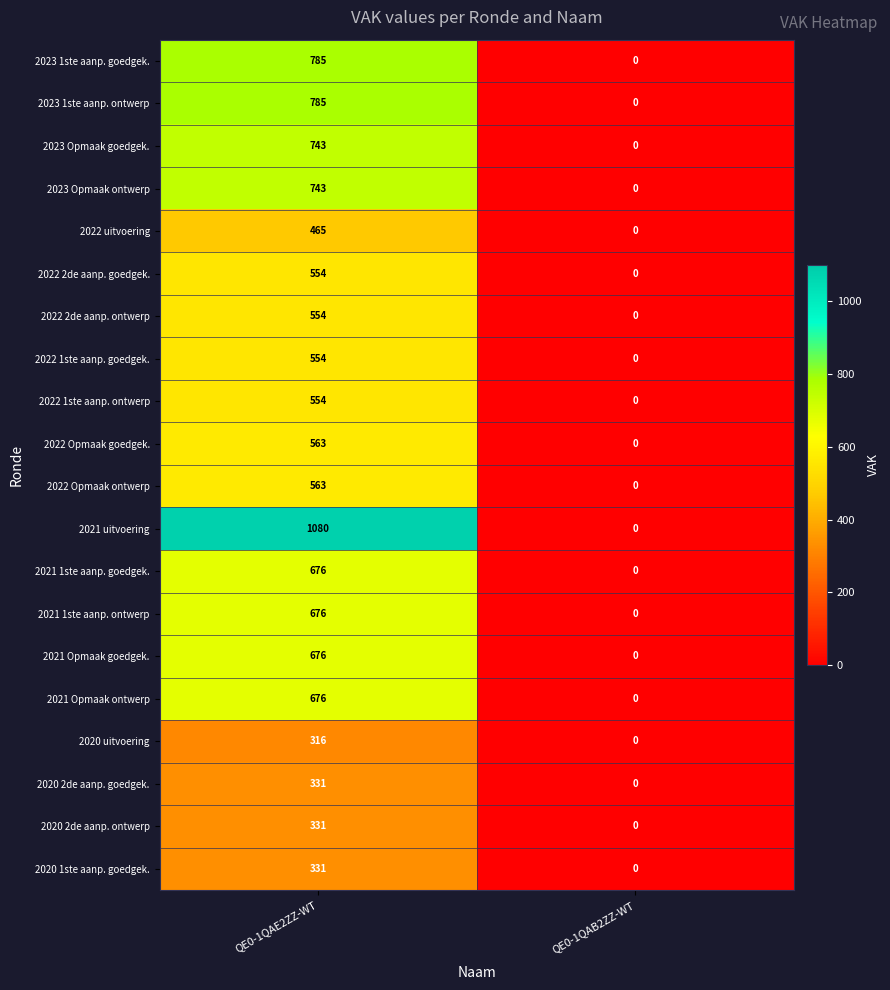

Where is 2022 Opmaak goedgek. nearest to the value 281?

QE0-1QAB2ZZ-WT